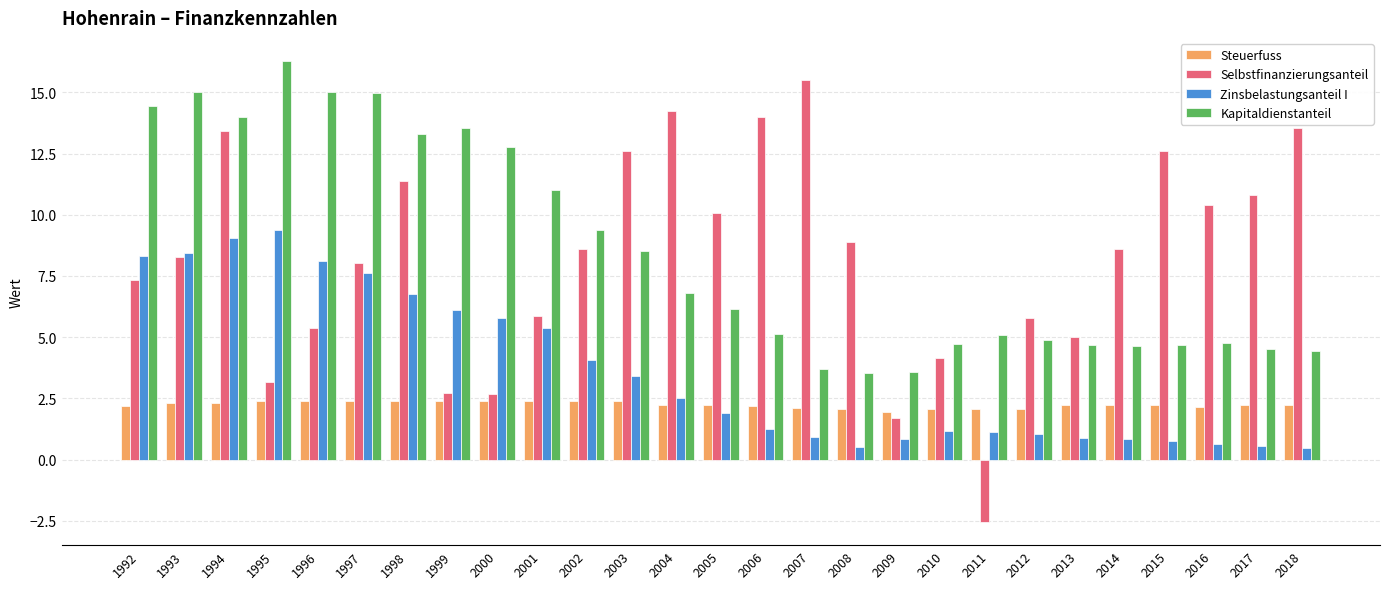

Is it true that Selbstfinanzierungsanteil equals 4.4 at 1995?

False